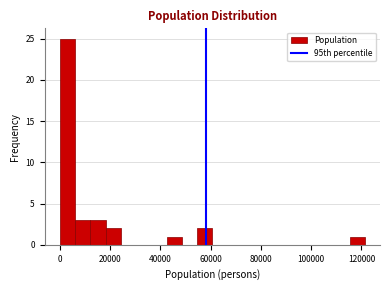

Read against the x-axis, roughly where is the centre of the tallest bar?

4000